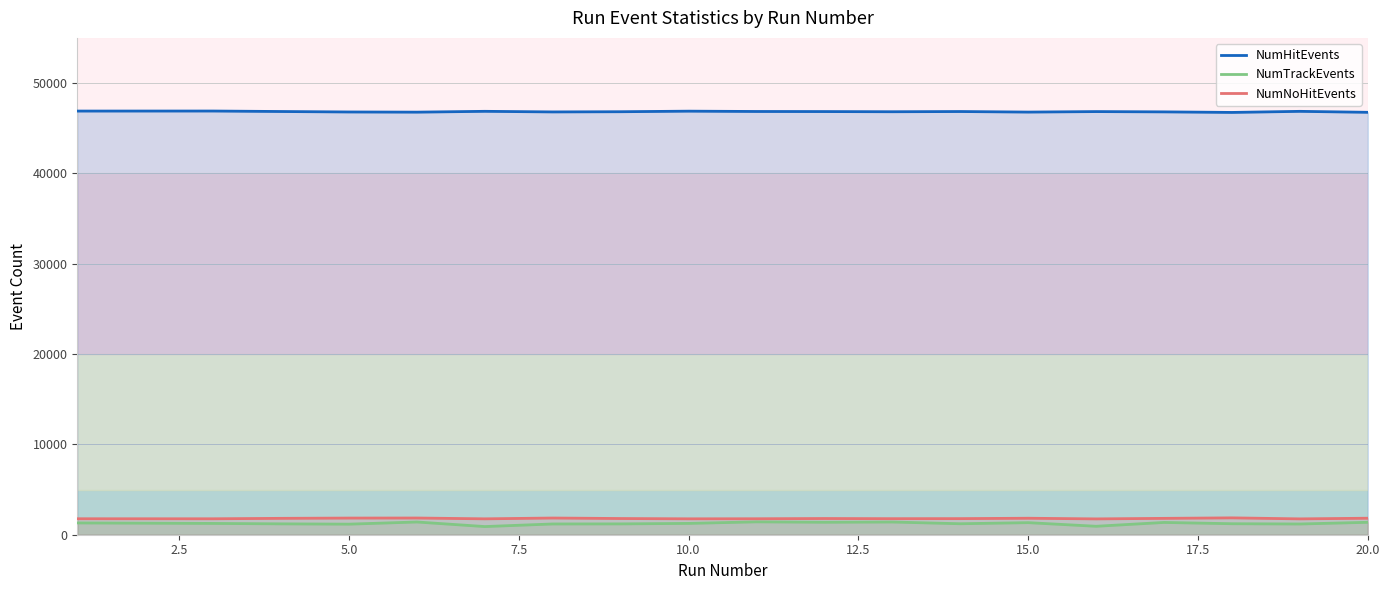

What is the value of the NumHitEvents point at the 11th from the left?

46844